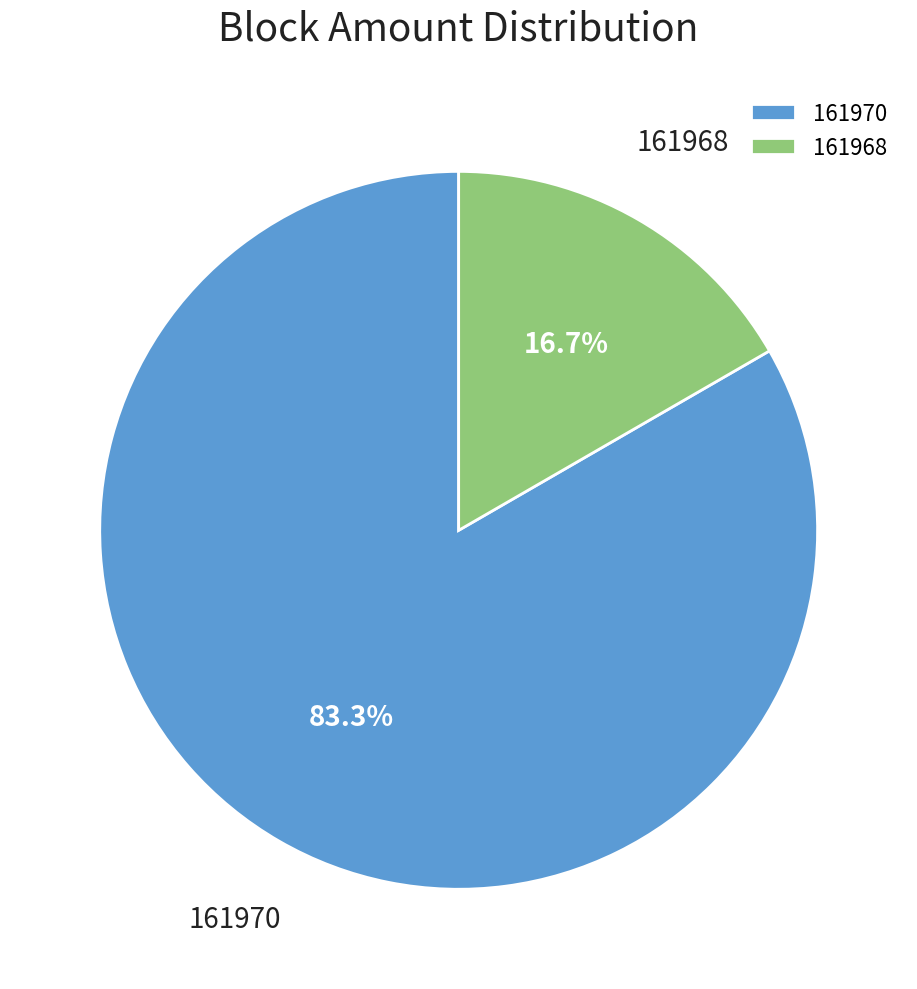

Is it true that 161968 is 1% of the pie?

False